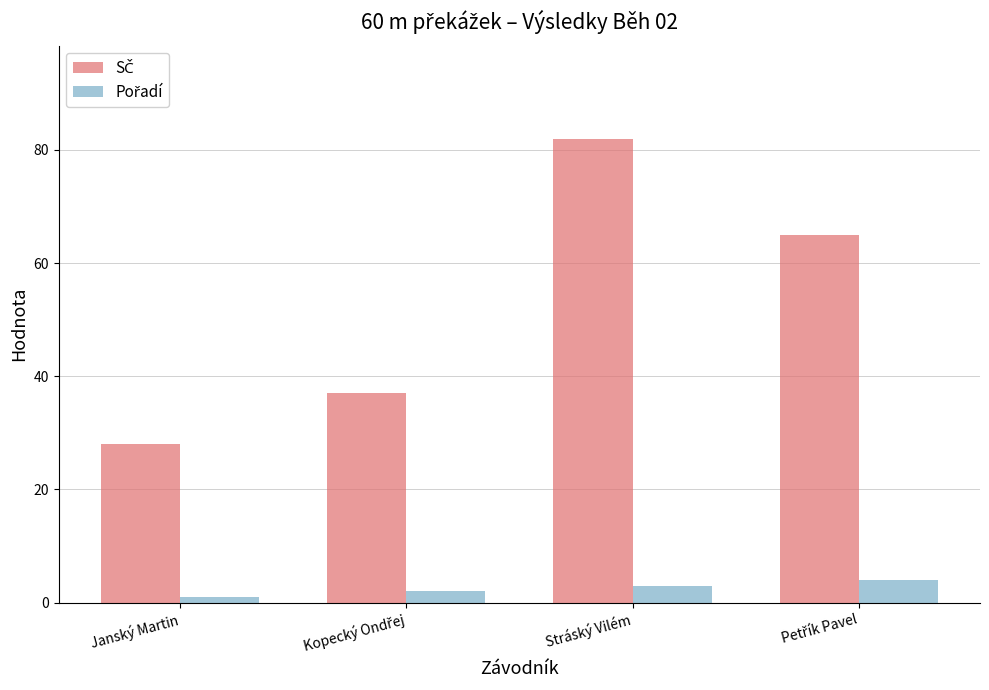

At which category does the chart reach its peak across all series?

Stráský Vilém